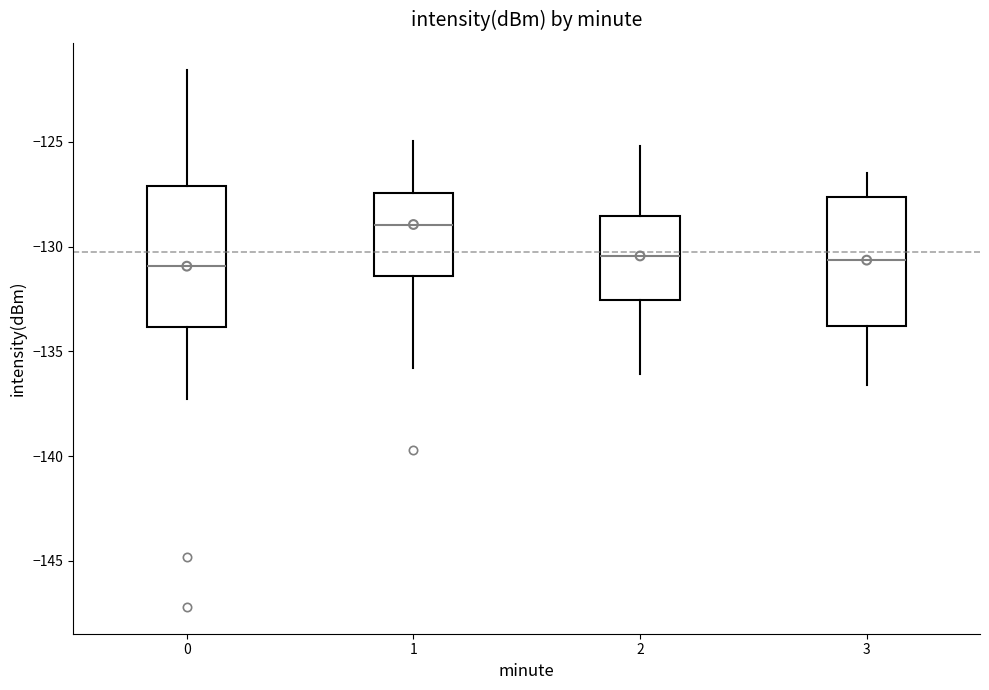

Where does the median line of the box at x = 1 sit on the y-axis? The values are not printed on the chart, so give them approximately, as read against the axis.

-129.0